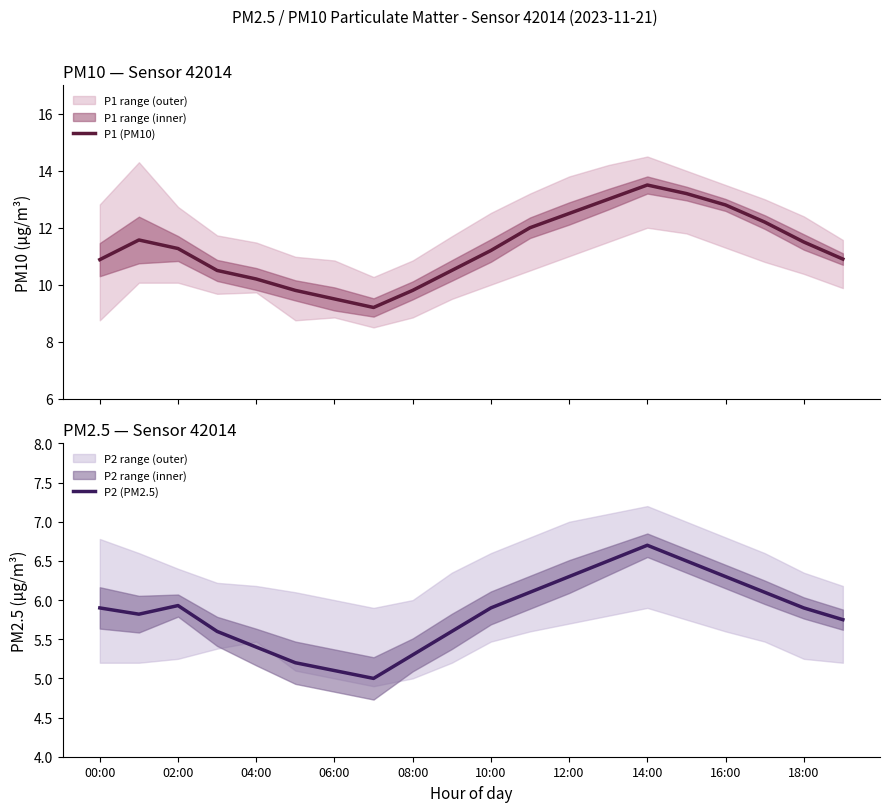

What is the minimum value for P1 (PM10)?

9.2